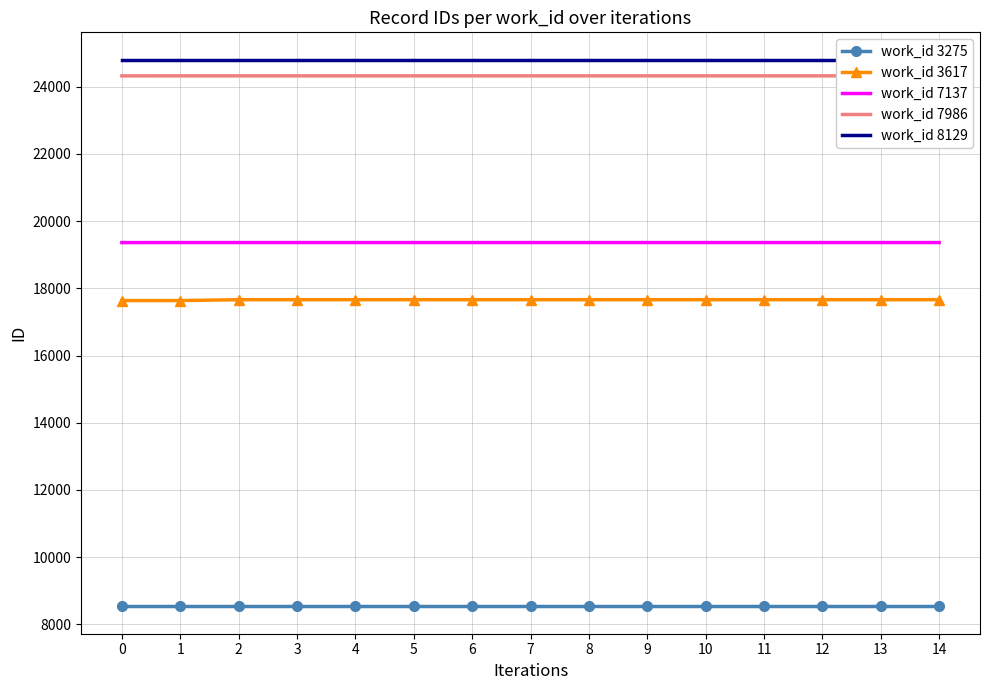

Rank the series at 12 from lowest to highest value.

work_id 3275, work_id 3617, work_id 7137, work_id 7986, work_id 8129